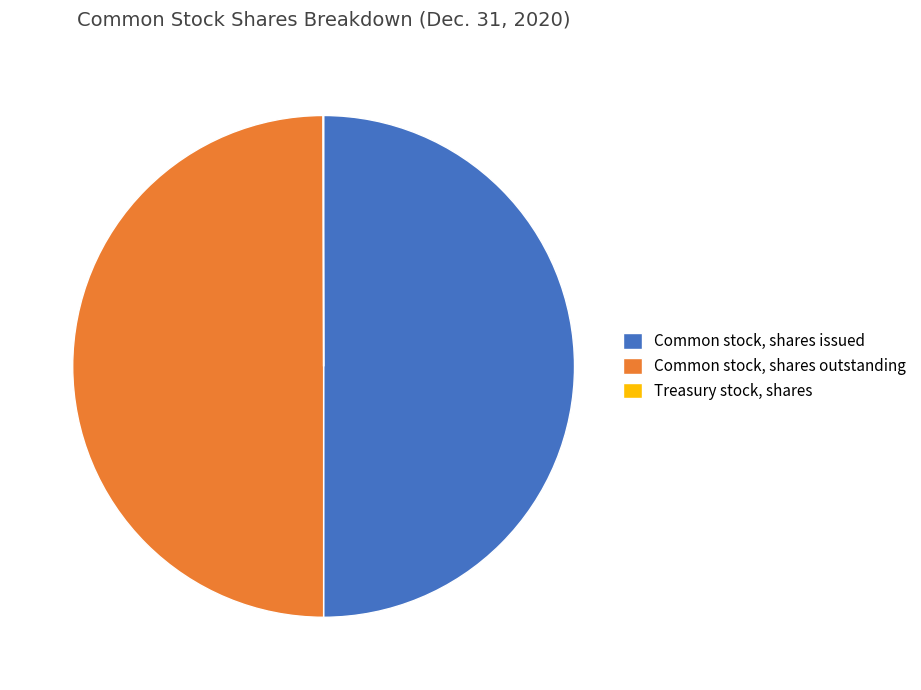

Combined, do Common stock, shares outstanding and Common stock, shares issued account for over 50%?

Yes